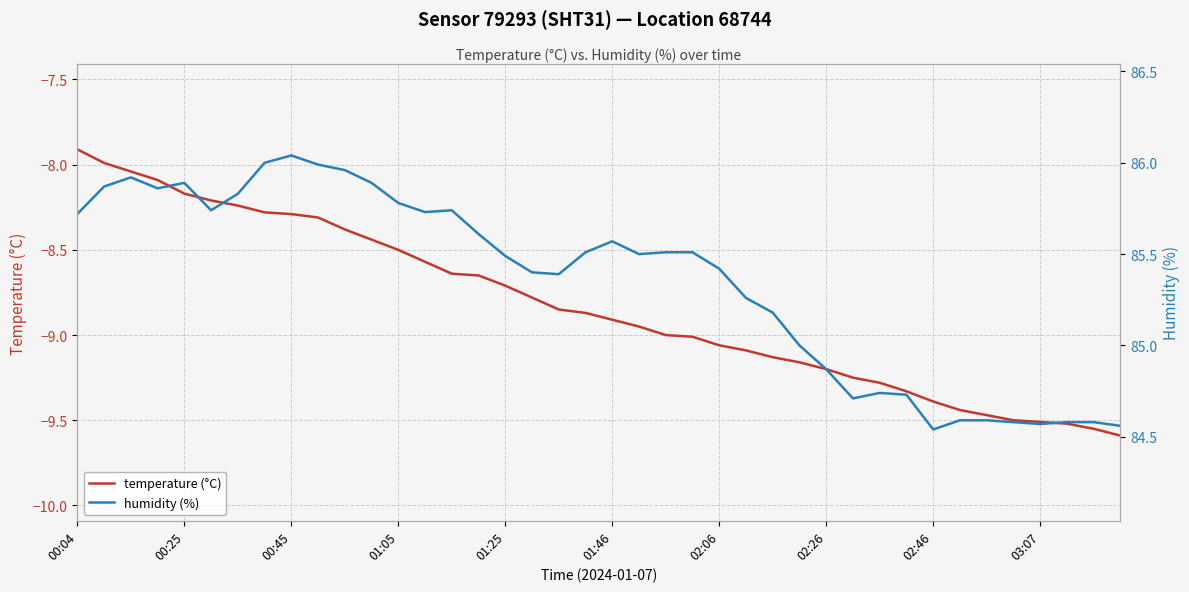

The temperature (°C) series shows -9.0 at 23. True or false?

True